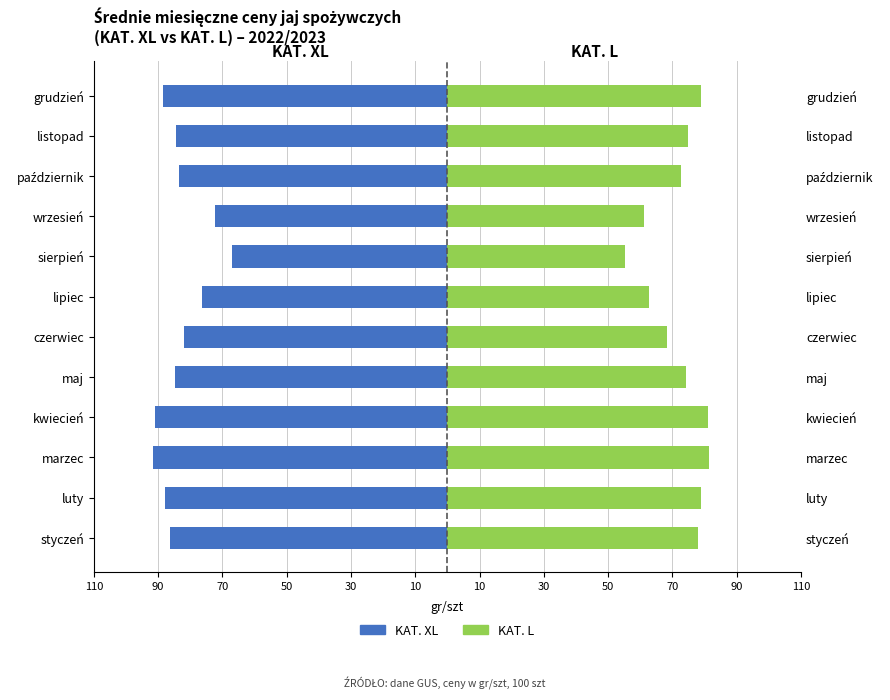

At how many categories does at least one series exceed 26?

12